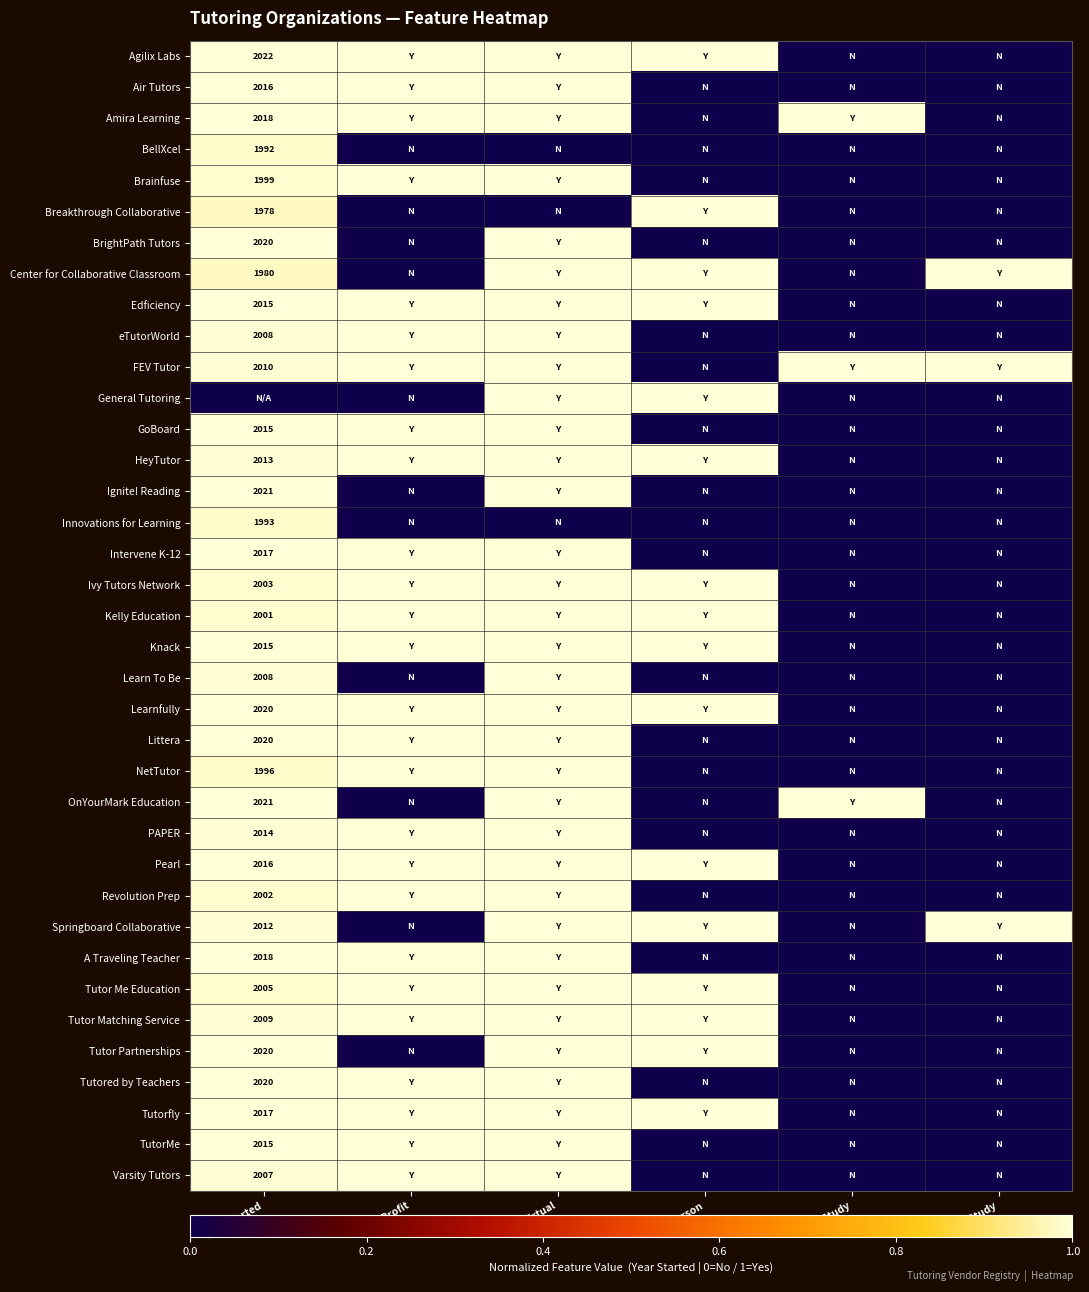

True or false: Springboard Collaborative has a value of 2012 at Year Started.

True